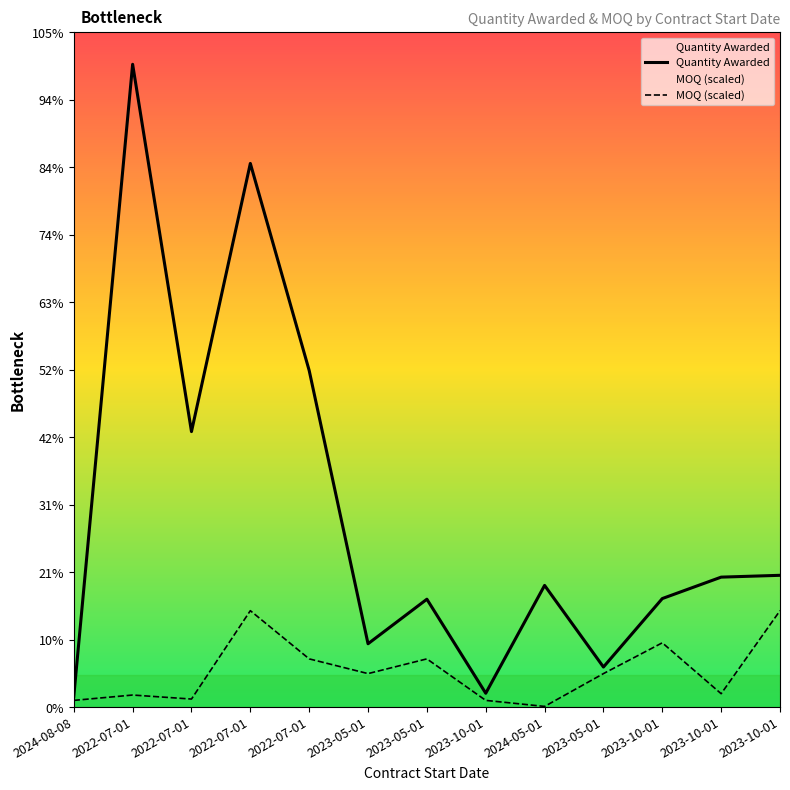

What is the label of the 10th point from the right?

2022-07-01